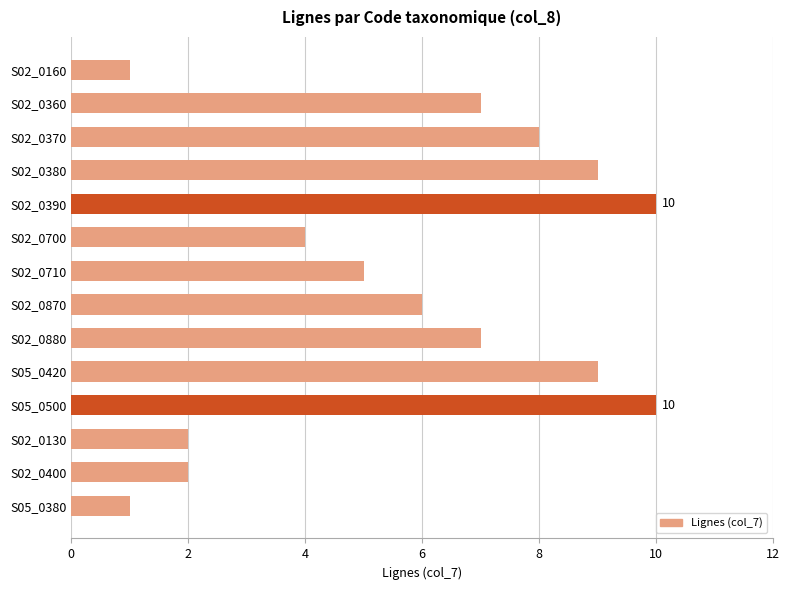

Is it true that the value at S02_0370 is 8?

True